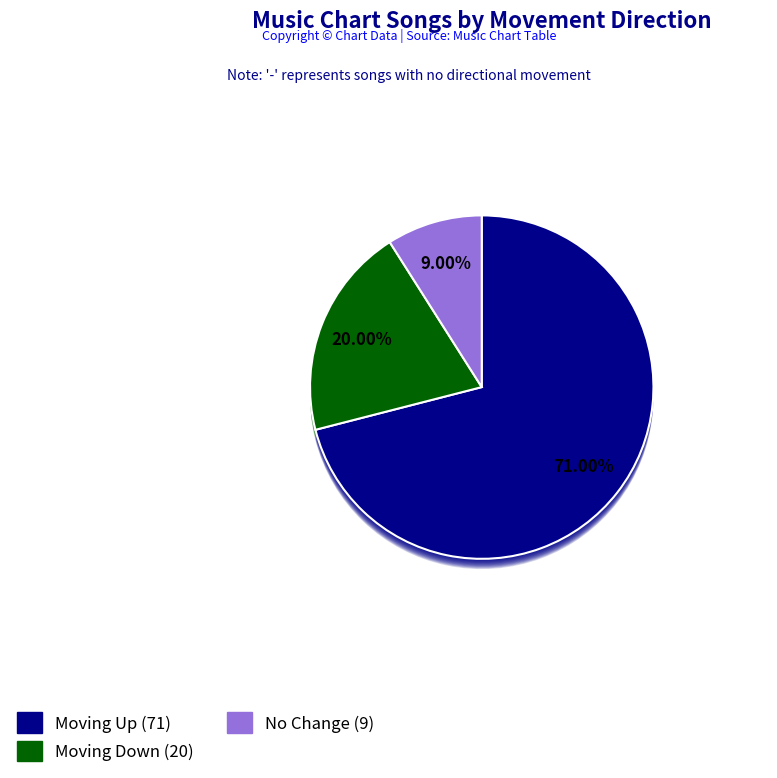

How many slices are in this pie chart?

3